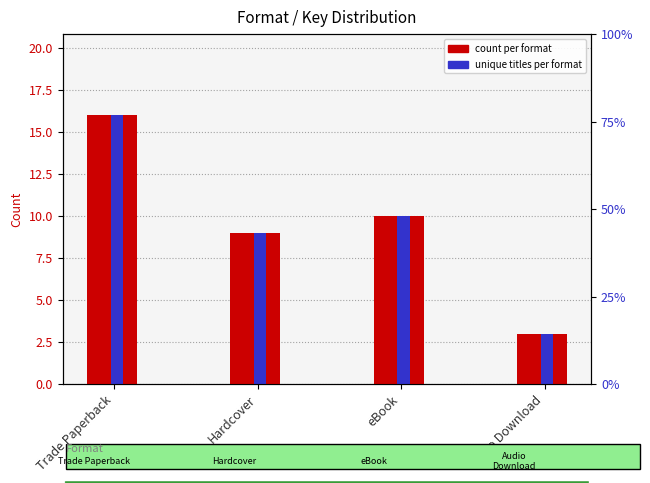

At which label does count per format reach its minimum?

Audio Download